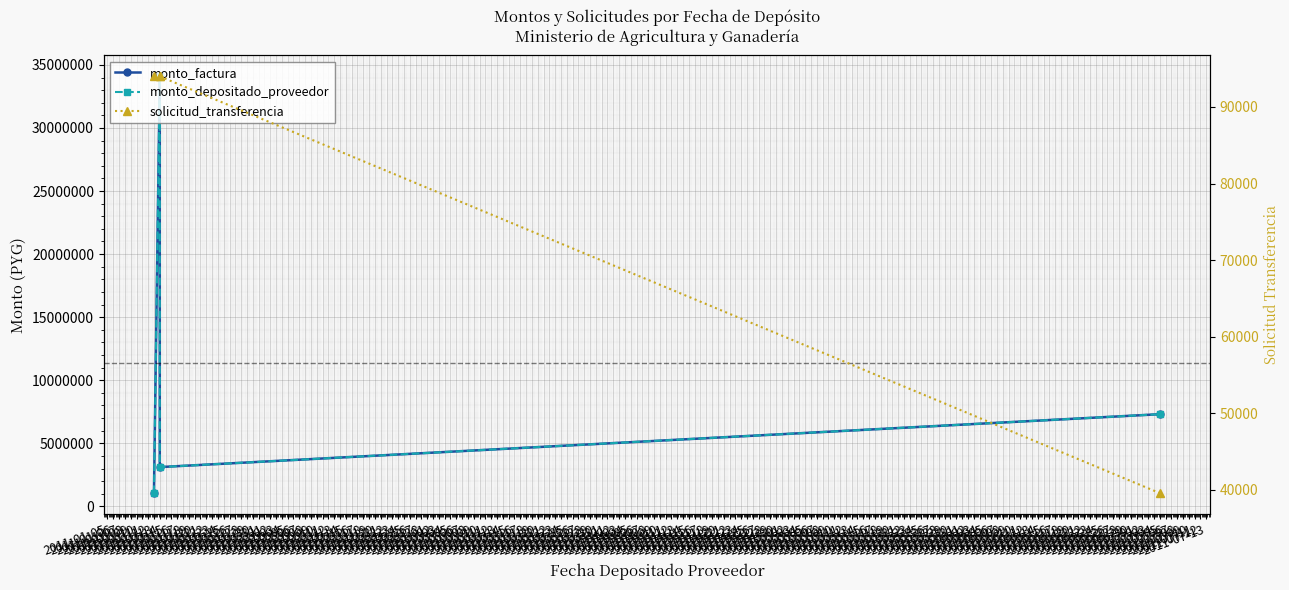

Read the monto_depositado_proveedor value at 2011-01-14, to the nearest 50.

3111600